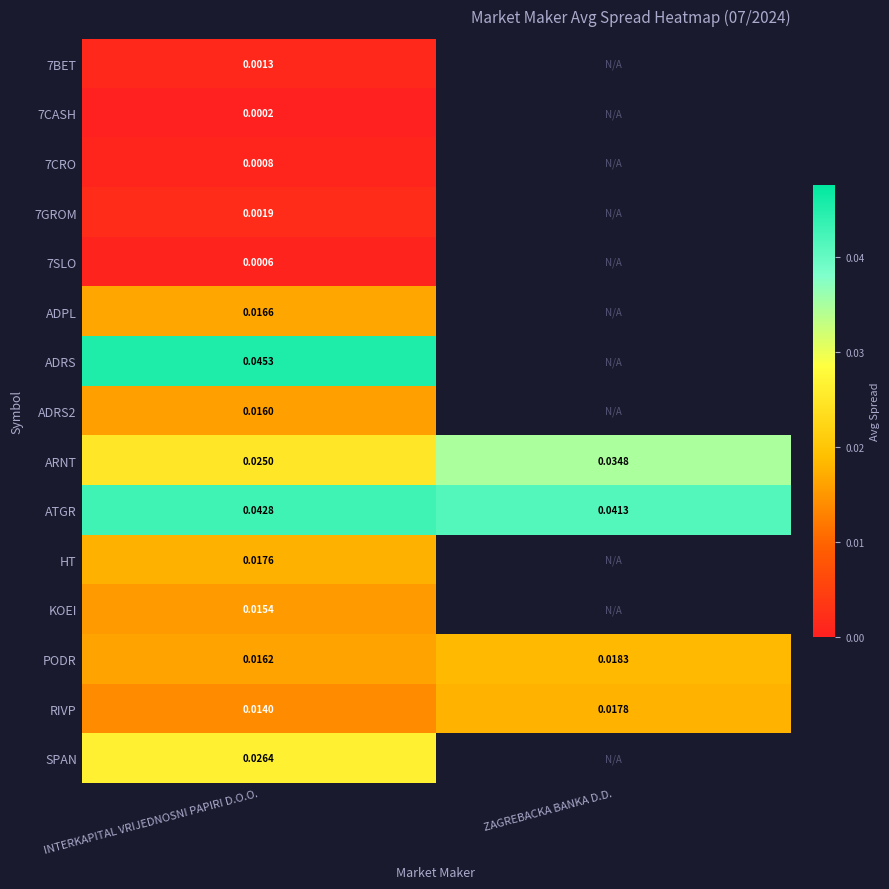

List the labels in order of RIVP value, smallest first.

INTERKAPITAL VRIJEDNOSNI PAPIRI D.O.O., ZAGREBACKA BANKA D.D.